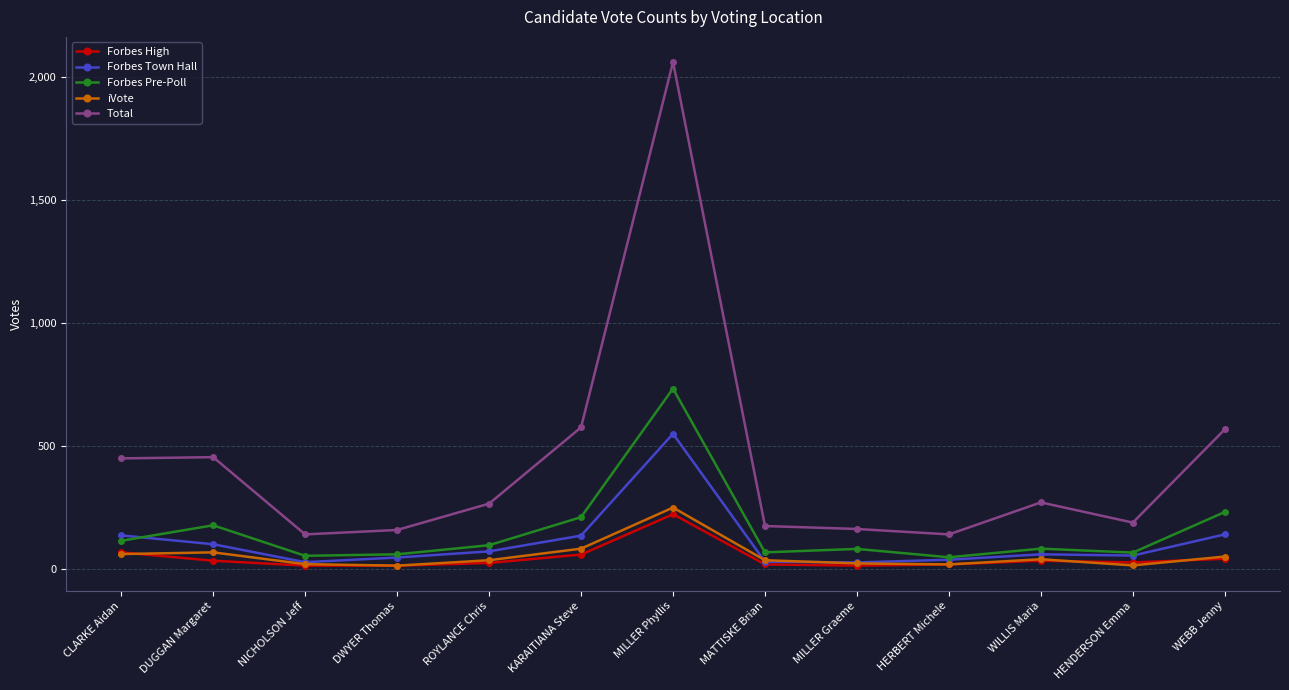

Which label corresponds to the largest value in the chart?

MILLER Phyllis